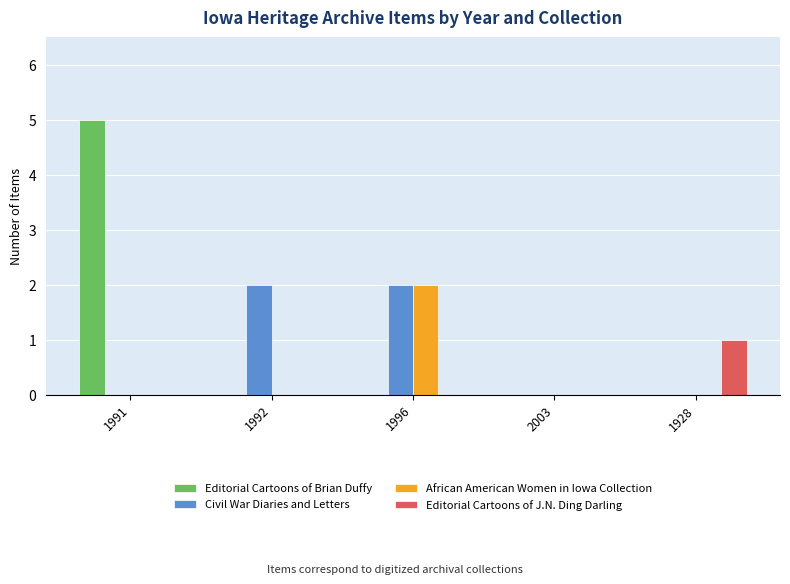

What are all the series names shown in the legend?

Editorial Cartoons of Brian Duffy, Civil War Diaries and Letters, African American Women in Iowa Collection, Editorial Cartoons of J.N. Ding Darling